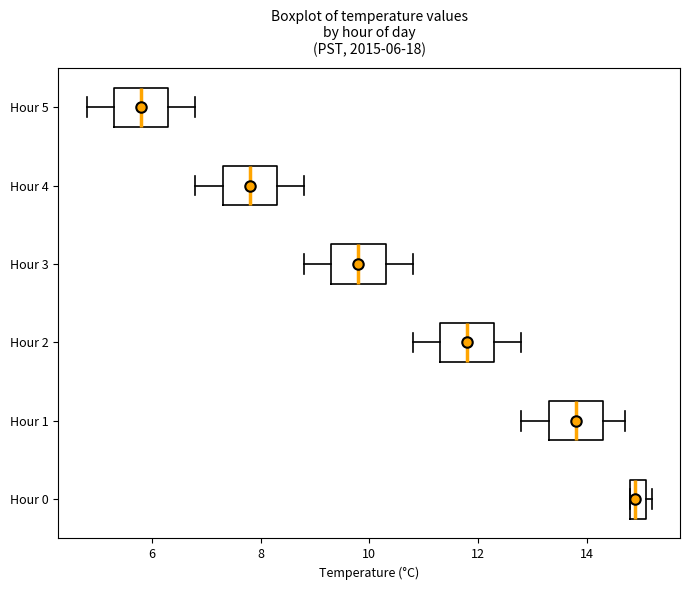

Which box has the furthest to the left median line?

Hour 5